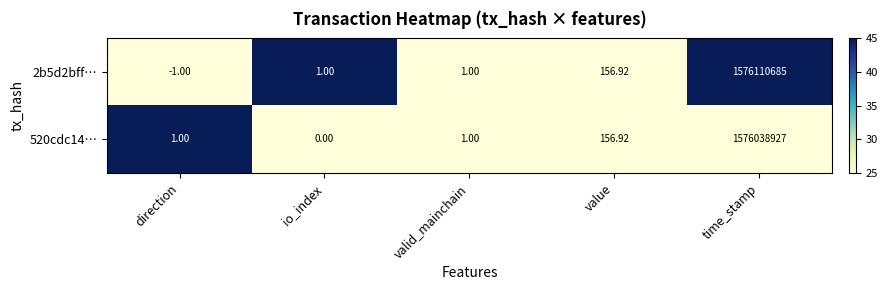

Where is 2b5d2bff… nearest to the value 788055342?

value